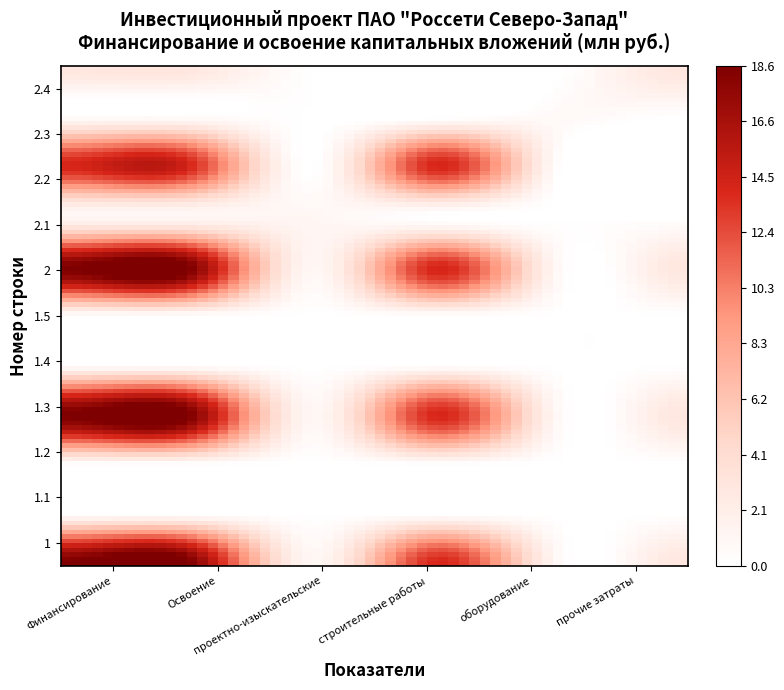

Reading left to right, list all the values displayed in this chart.

1: 18.6	18.5	1.0	14.0	0.7	2.9
1.1: 0.0	0.0	0.0	0.0	0.0	0.0
1.2: 0.0	0.0	0.0	0.0	0.0	0.0
1.3: 18.6	18.5	1.0	14.0	0.7	2.9
1.4: 0.0	0.0	0.0	0.0	0.0	0.0
1.5: 0.0	0.0	0.0	0.0	0.0	0.0
2: 18.5	18.5	1.0	14.0	0.7	2.9
2.1: 1.0	1.0	1.0	0.0	0.0	0.0
2.2: 14.0	14.0	0.0	14.0	0.0	0.0
2.3: 0.7	0.7	0.0	0.0	0.7	0.0
2.4: 2.9	2.9	0.0	0.0	0.0	2.9